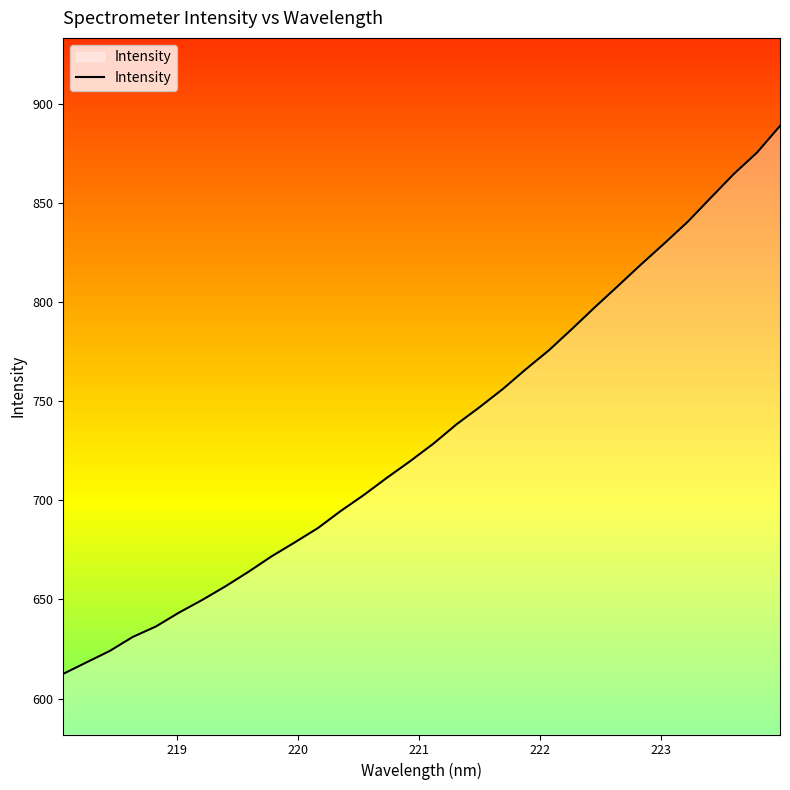

What is the sum of all values?

23478.4